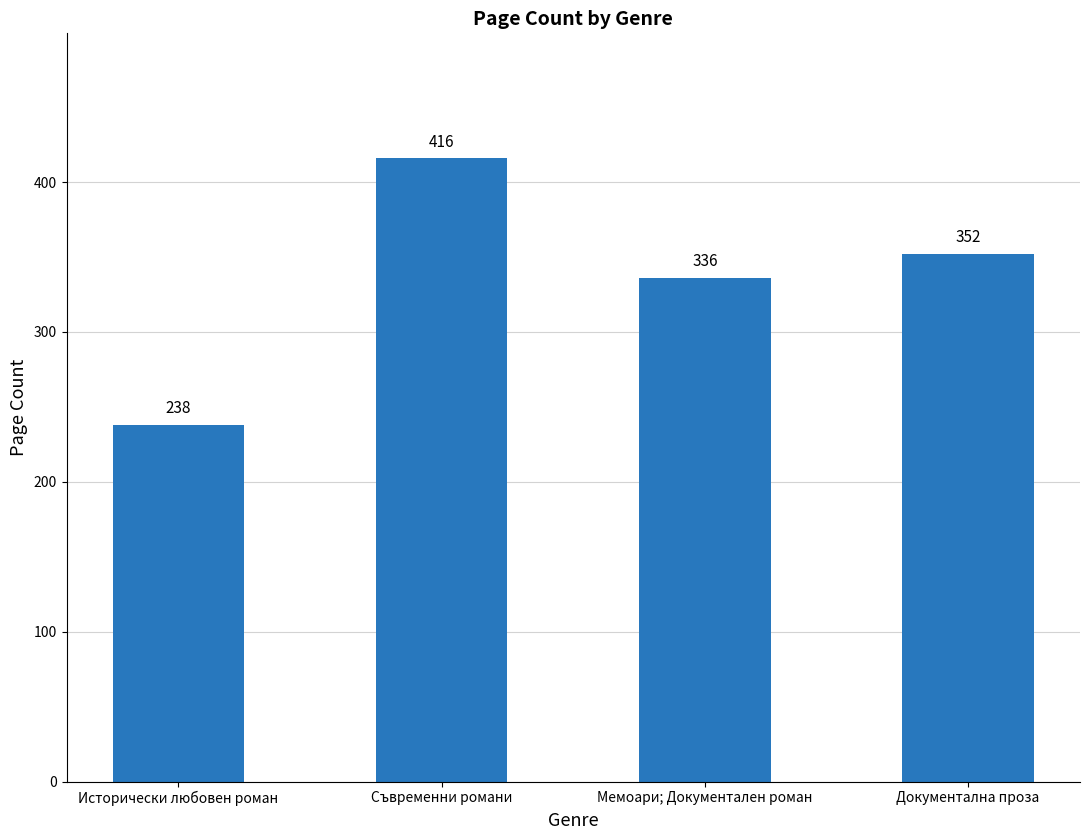

What value does the data have at Документална проза, to the nearest 10?

350